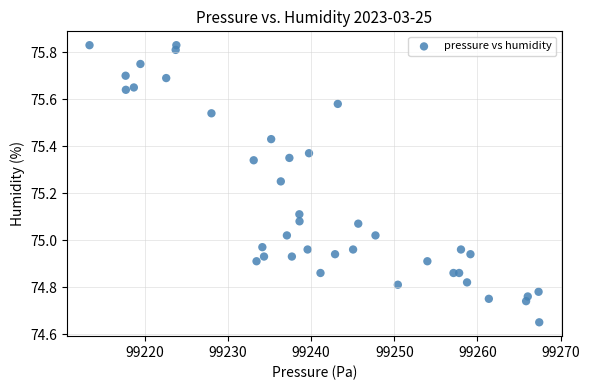

What is the range of Y values (max minus min)?

1.2